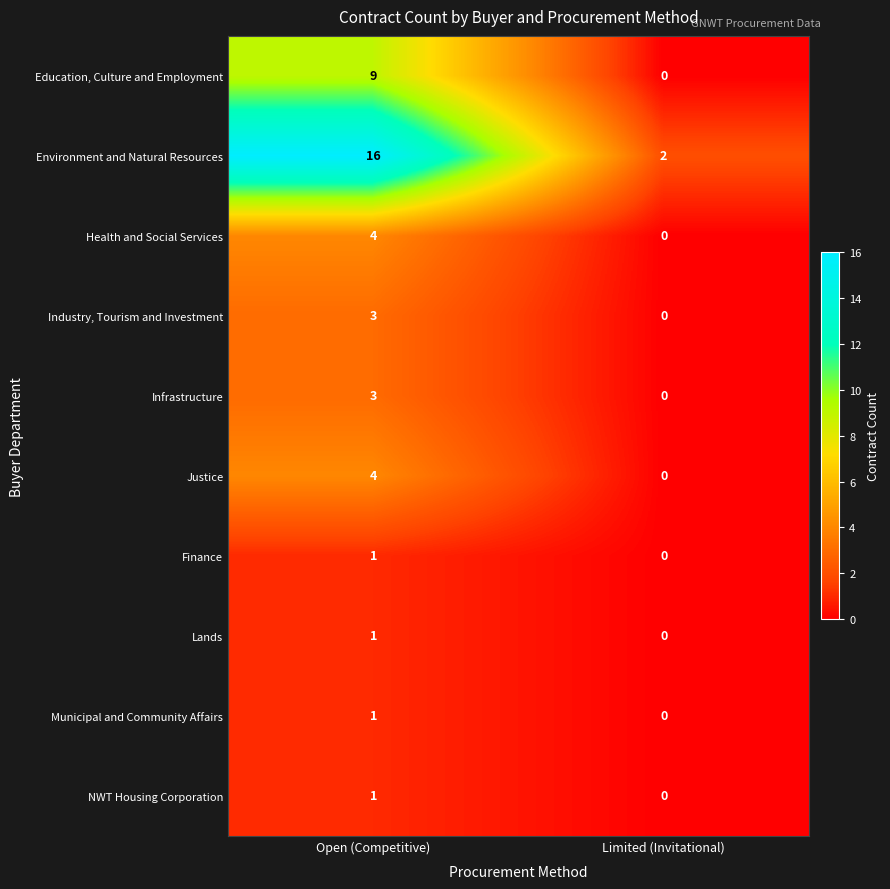

What value does the Infrastructure series have at Open (Competitive)?

3